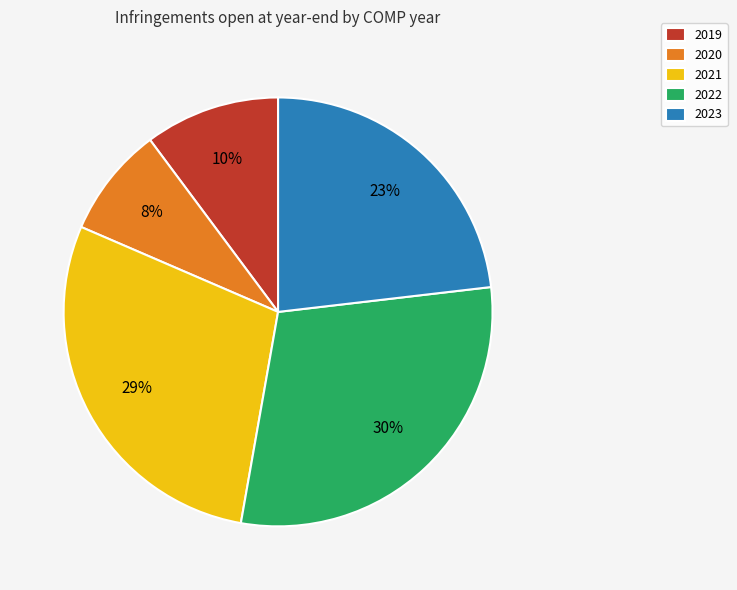

Count the number of slices in the pie.

5